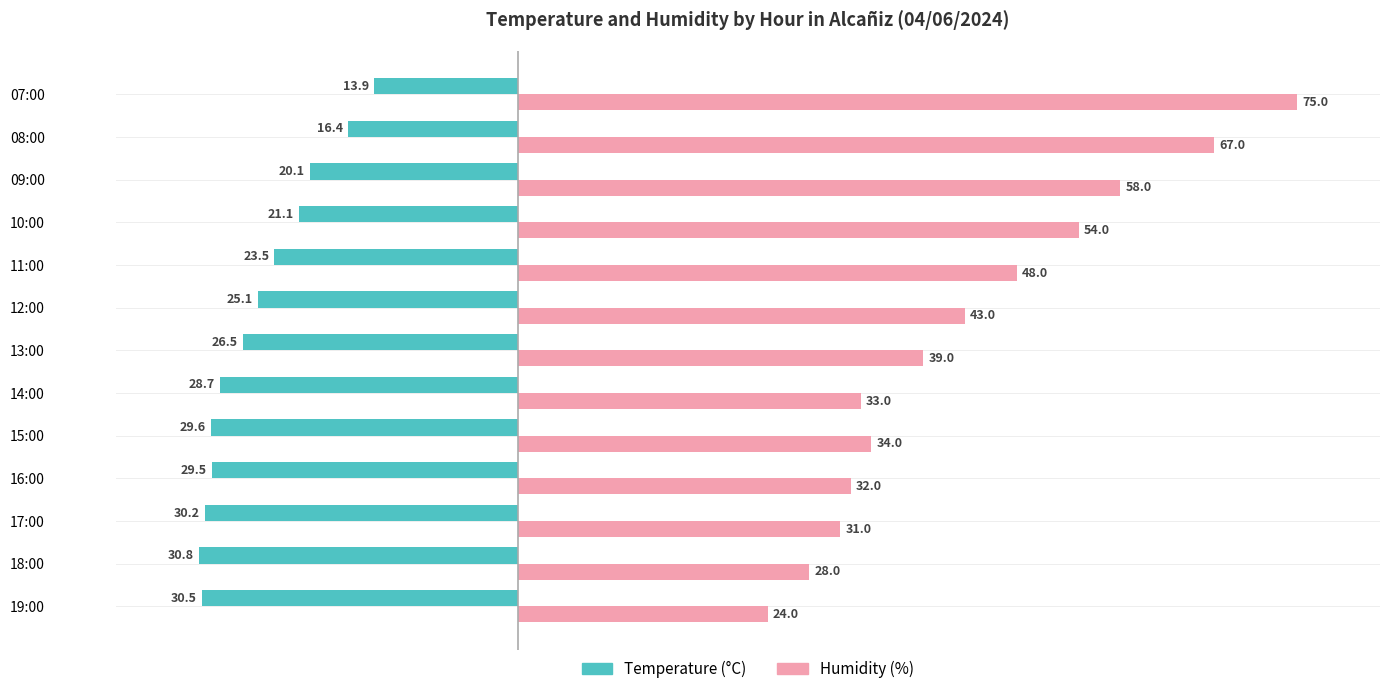

Where is Temperature (°C) nearest to the value -22?

10:00